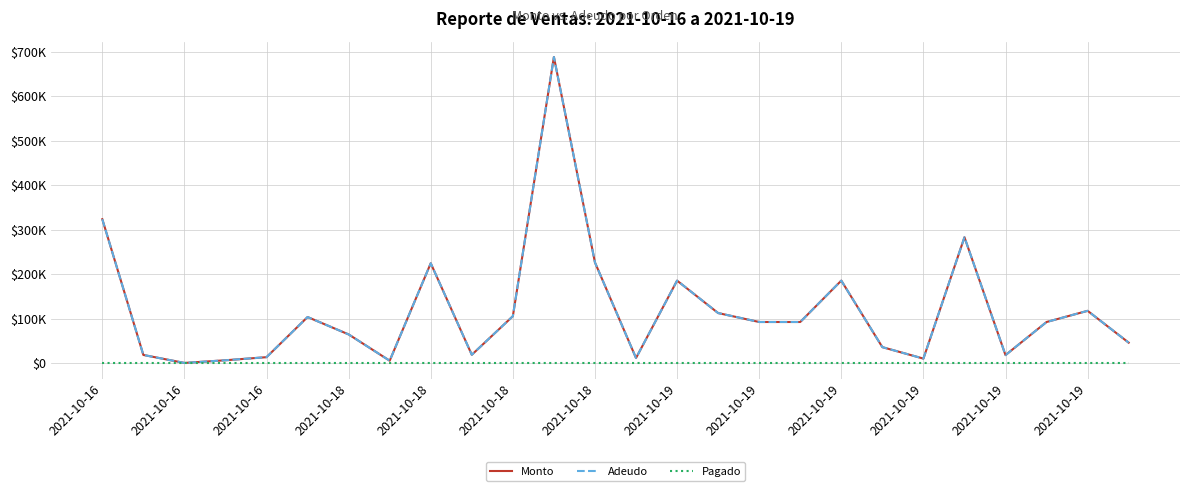

Which category has the lowest value across all series?

2021-10-16